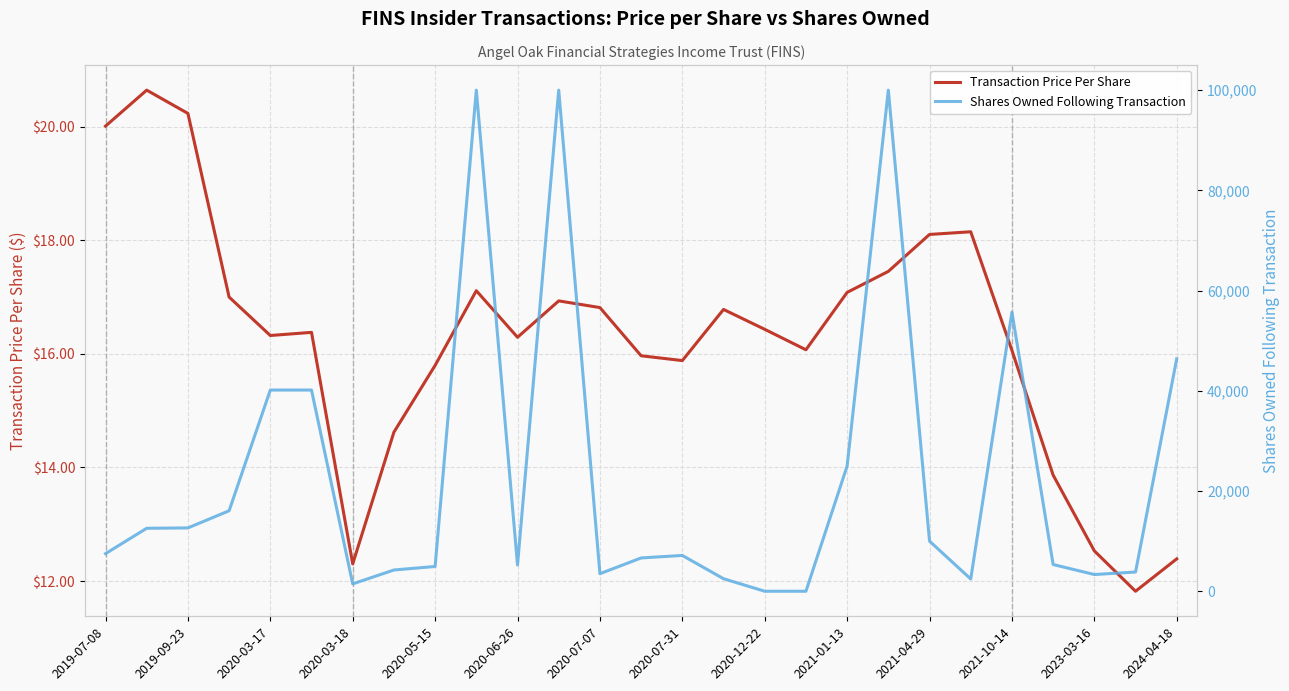

At which label does Shares Owned Following Transaction first exceed 7144?

2019-07-08